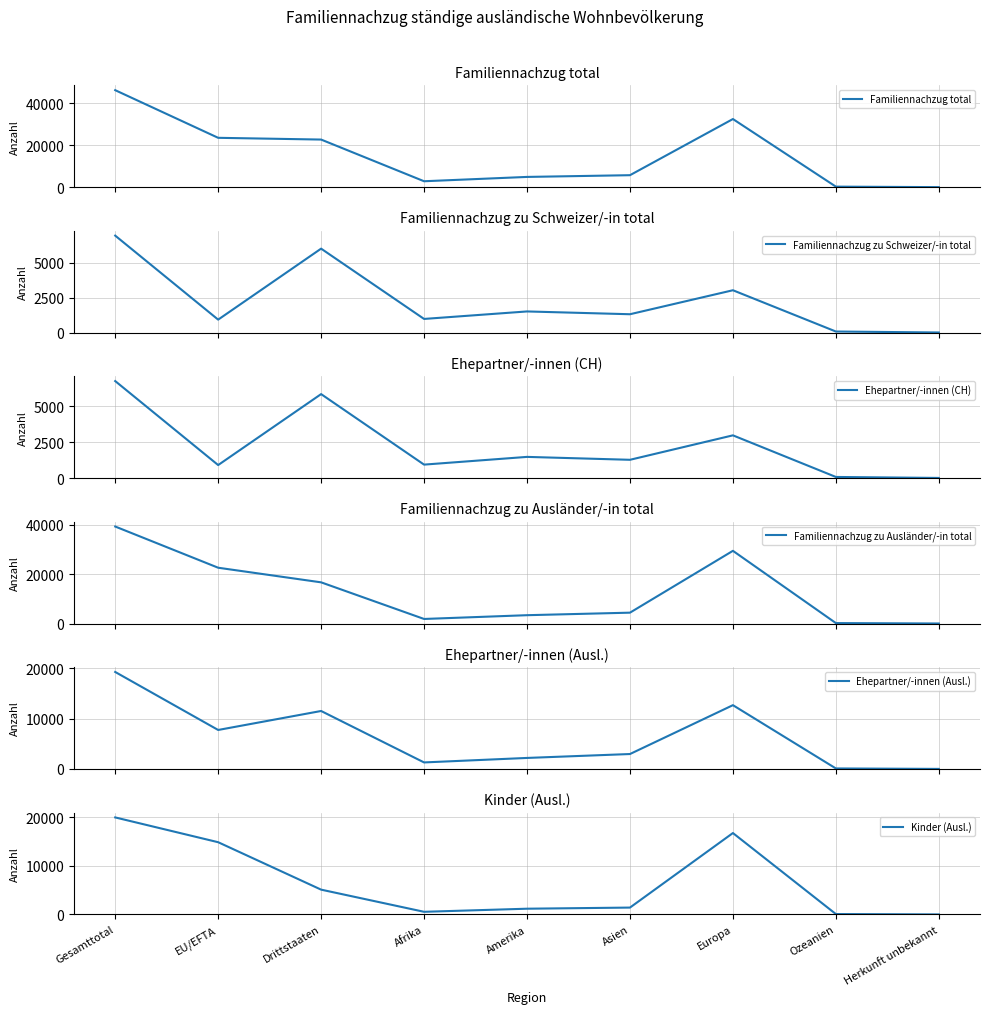

Does the chart display data point markers on the line(s)?

No